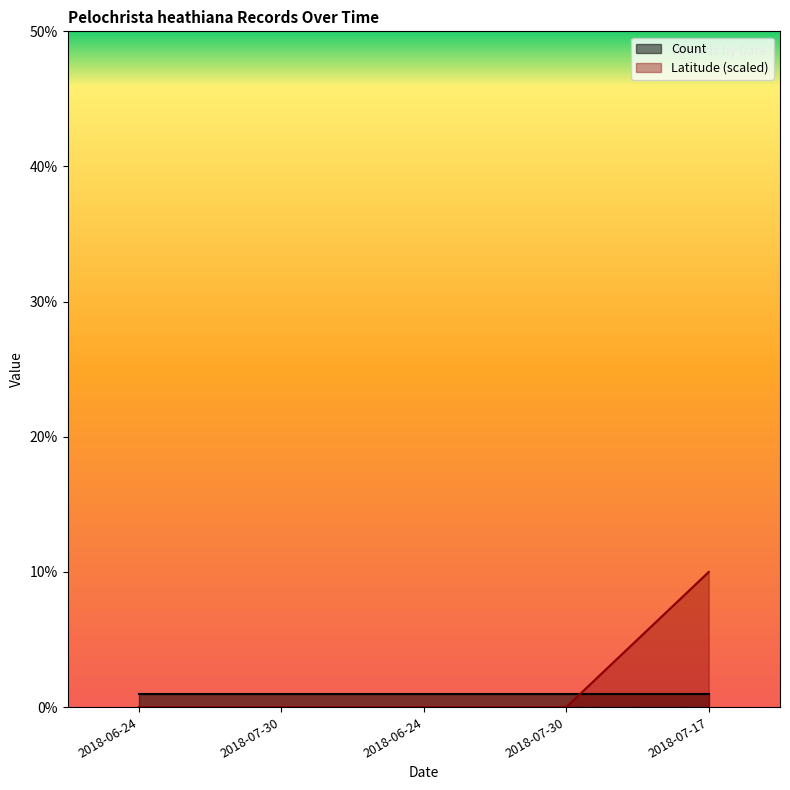

Does the chart display data point markers on the line(s)?

No